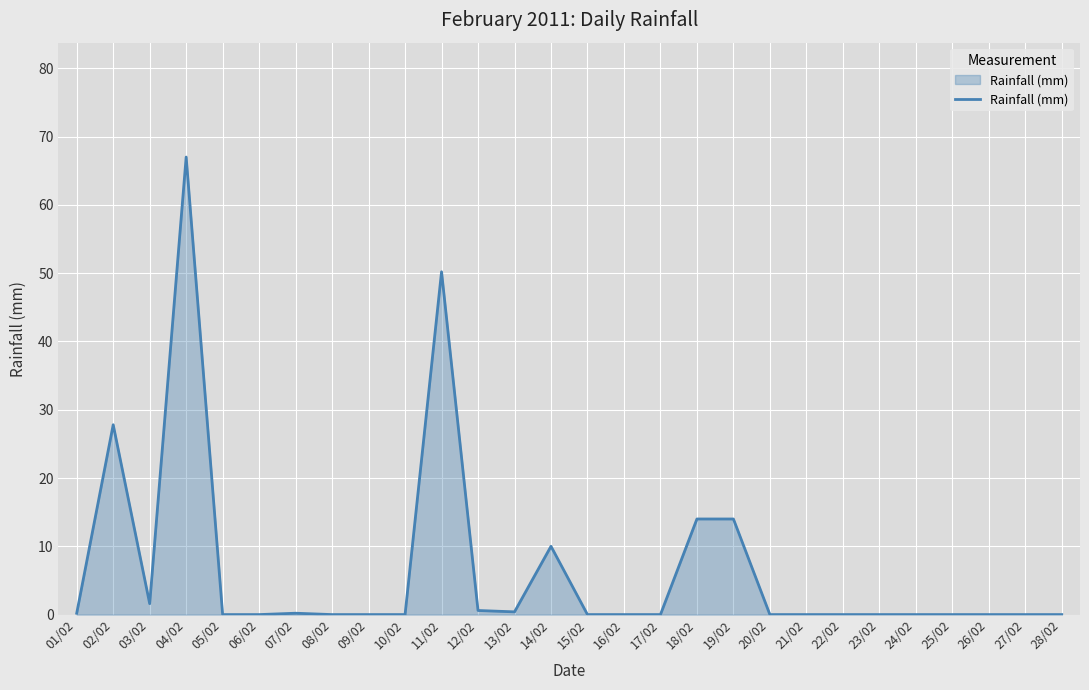

What is the sum of all values?

186.0